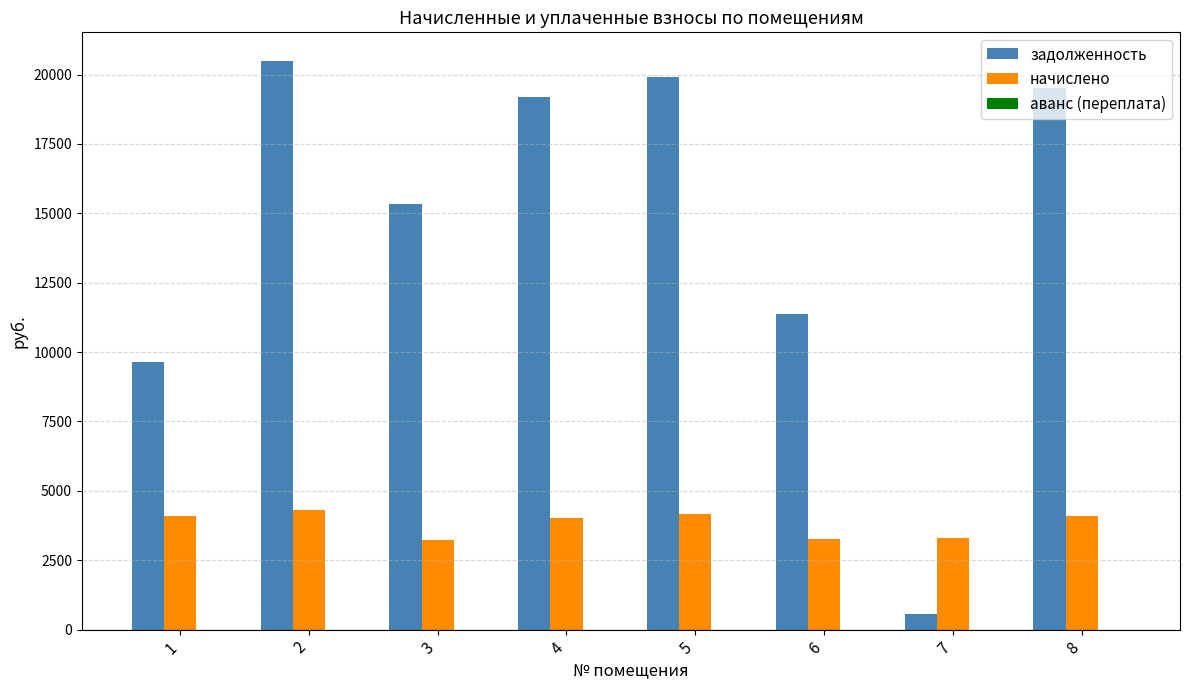

Which label corresponds to the largest value in the chart?

2